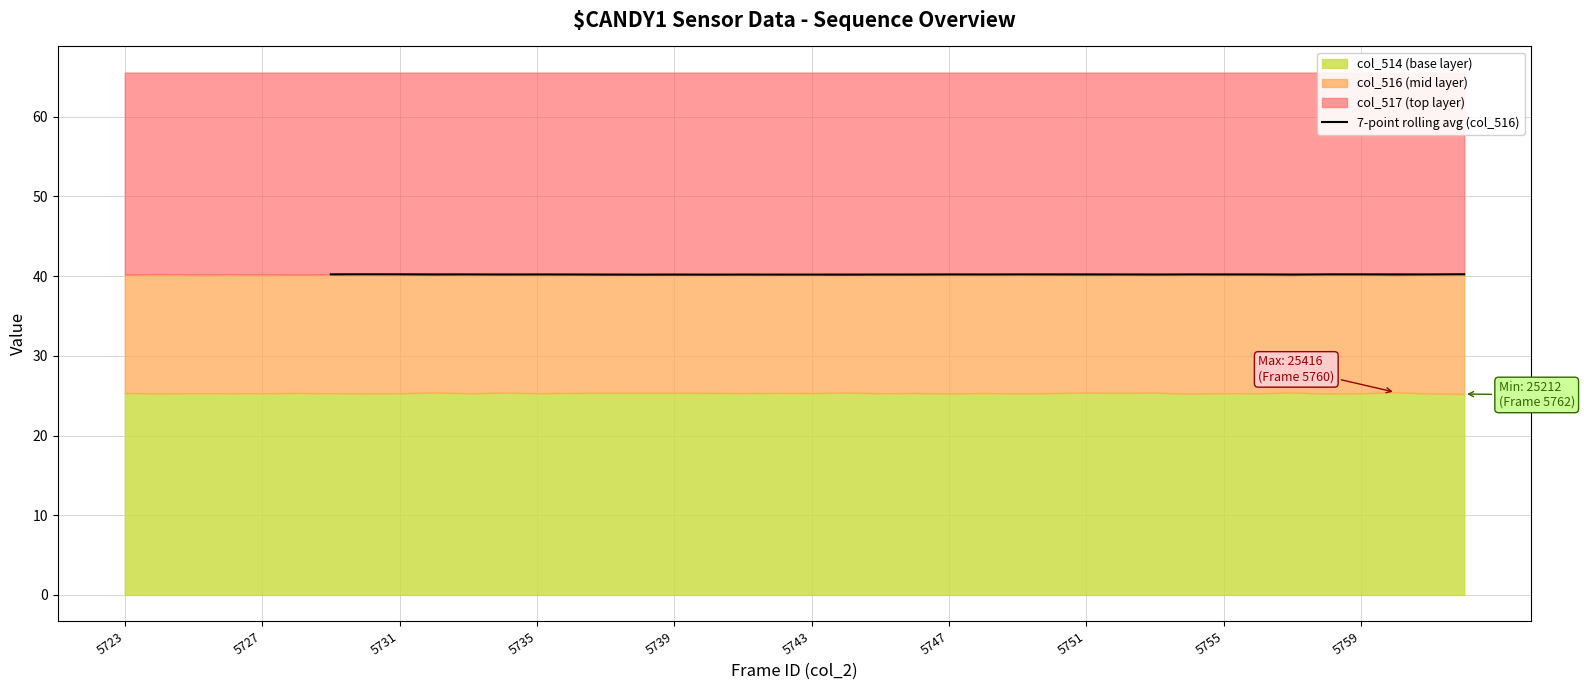

How many points are lower than both their immediate neighbors (excluding endpoints)?

10